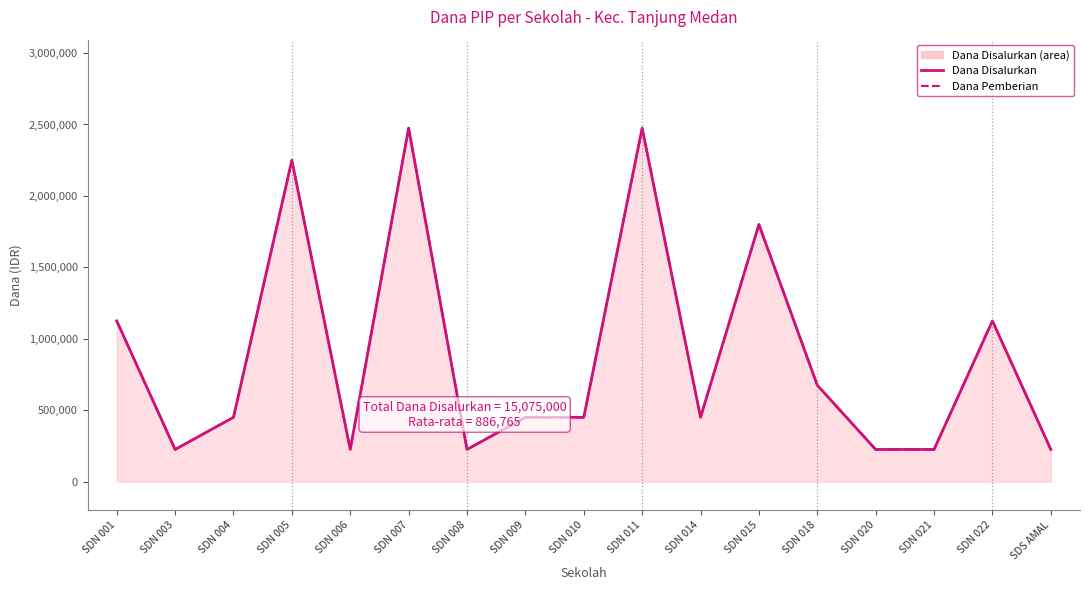

At how many categories does at least one series exceed 1362105?

4